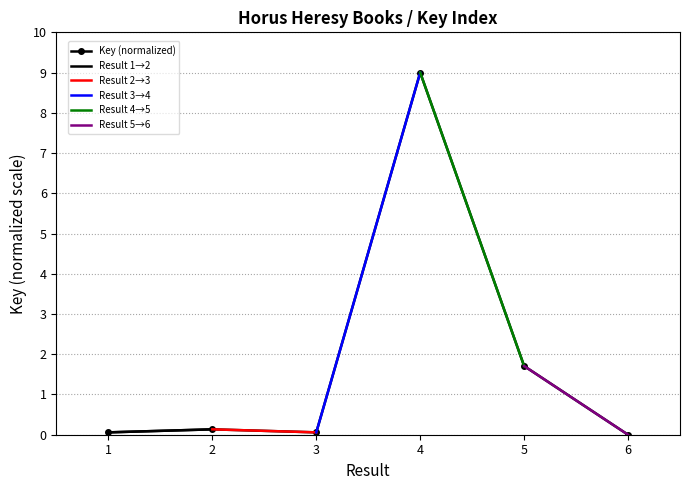

True or false: the data shows 2.0 at 4.

False